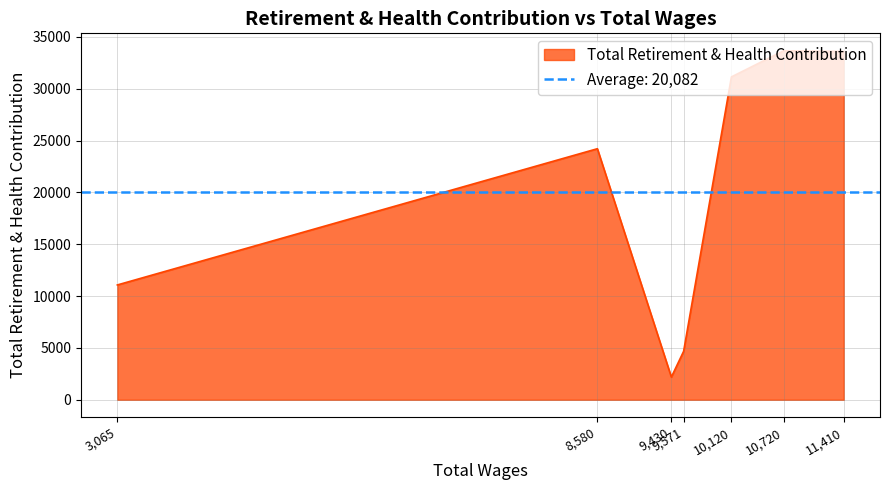

What is the difference between the maximum and minimum values?

31477